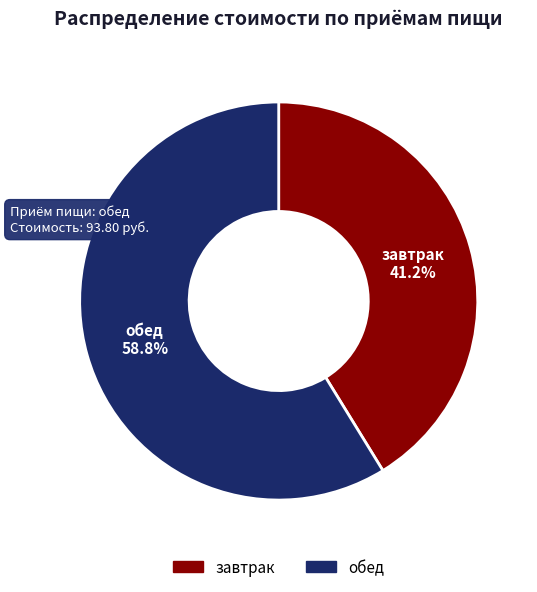

Is the sum of обед and завтрак greater than half?

Yes